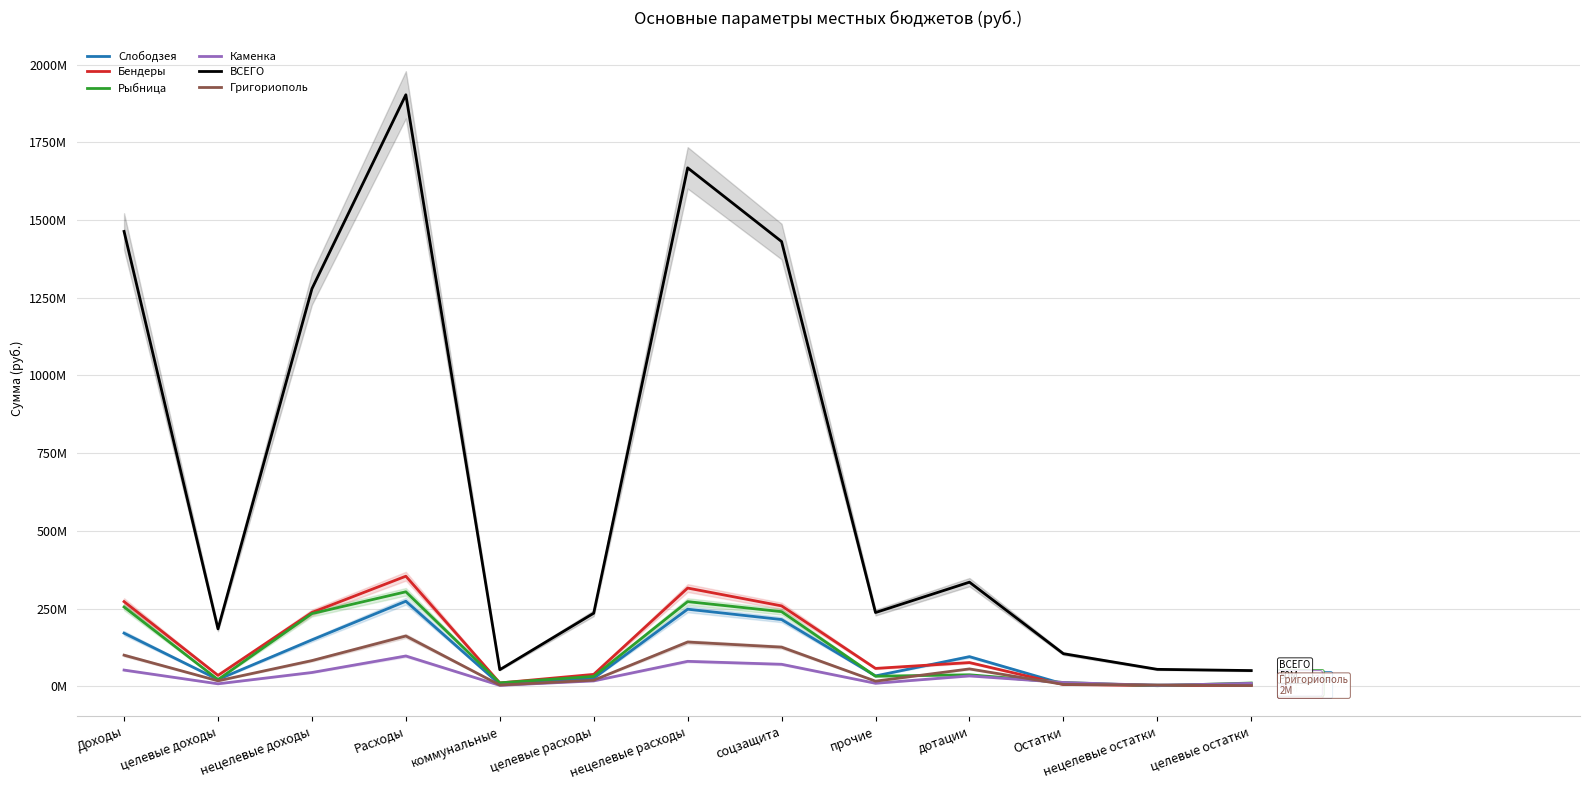

At which category does Каменка reach its first local valley?

целевые доходы